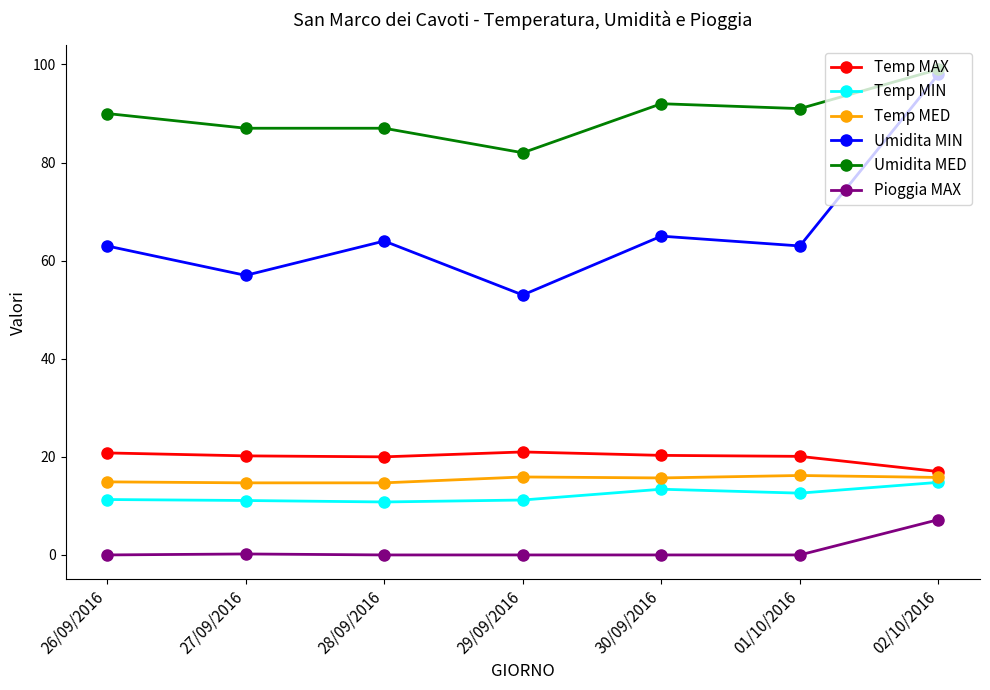

Is it true that Umidita MIN equals 64.0 at 28/09/2016?

True